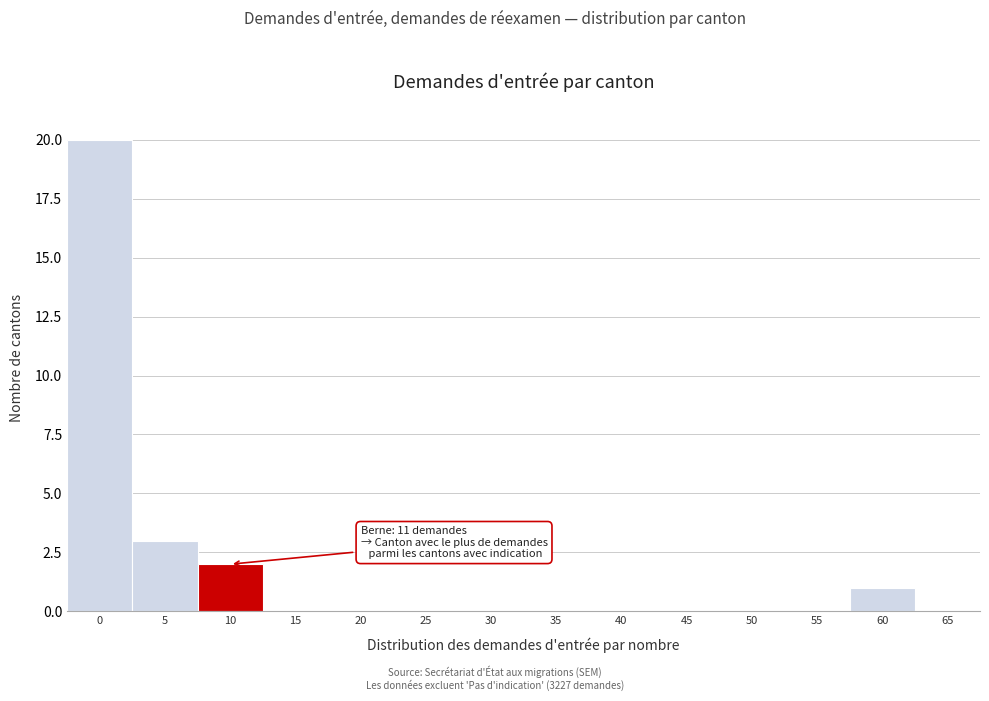

Reading right to left, transcribe all the data shown in this chart.

65=0	60=1	55=0	50=0	45=0	40=0	35=0	30=0	25=0	20=0	15=0	10=2	5=3	0=20